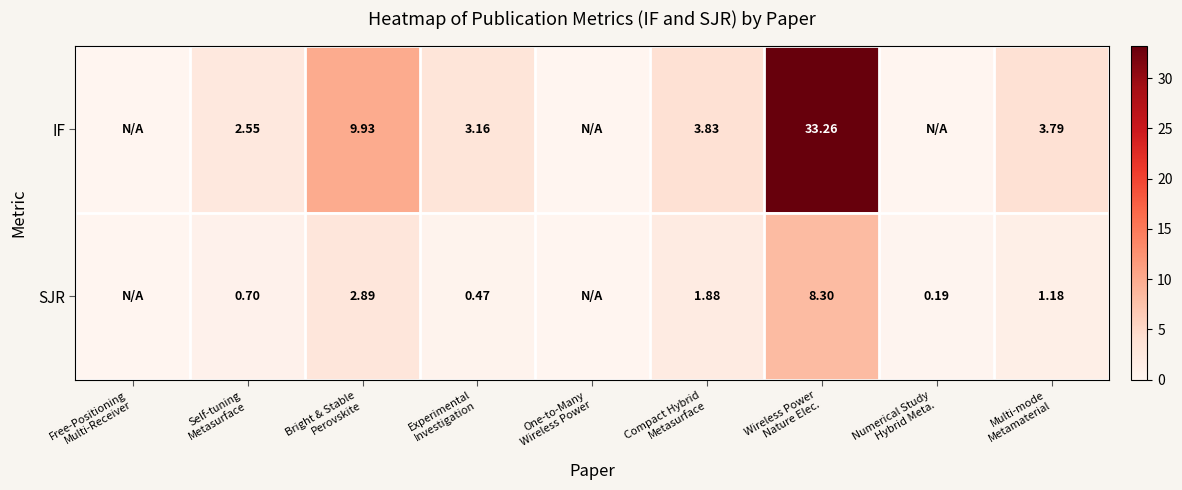

What is the difference between the highest and lowest values at Multi-mode
Metamaterial?

2.6